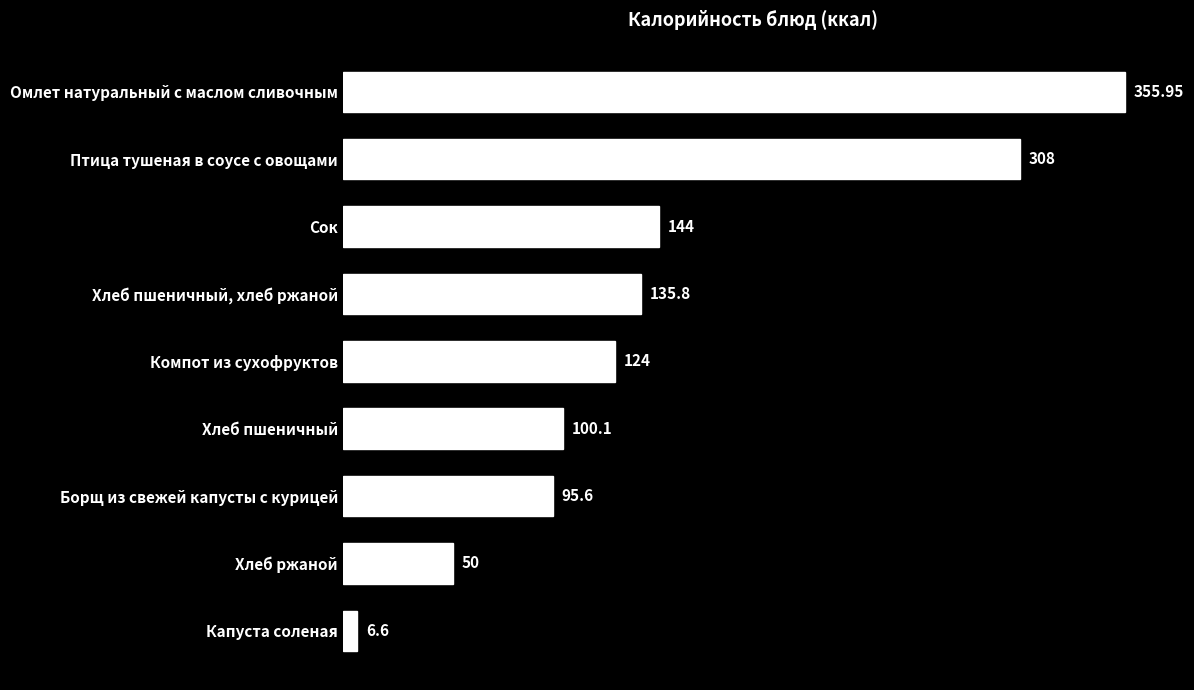

Which category has the lowest value across all series?

Капуста соленая